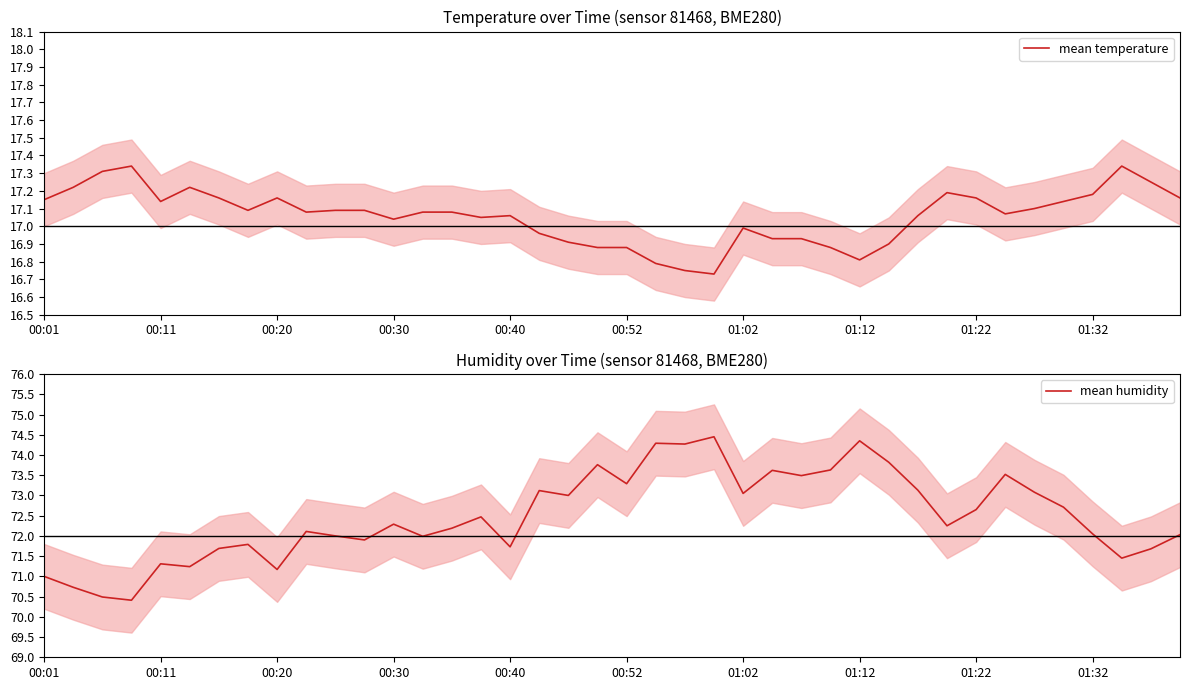

What is the approximate value of mean temperature at 39?

17.2